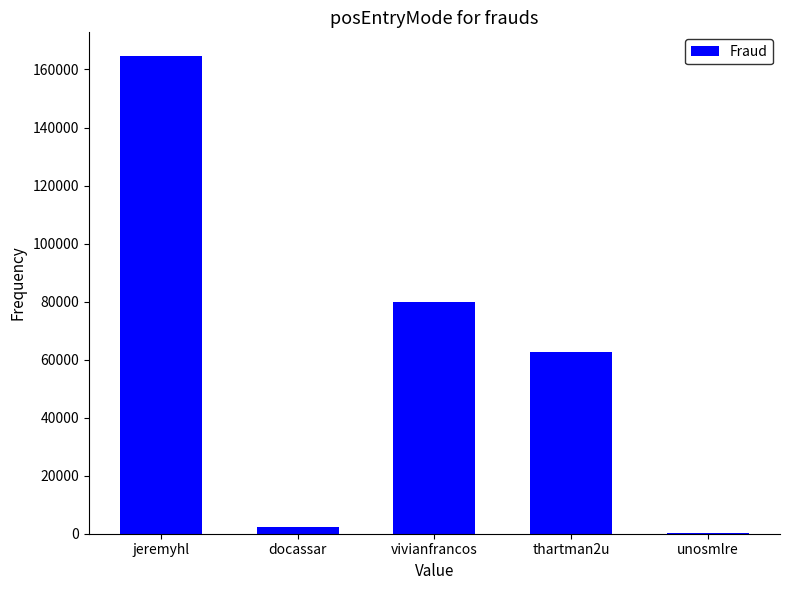

What is the greatest value displayed?

164580